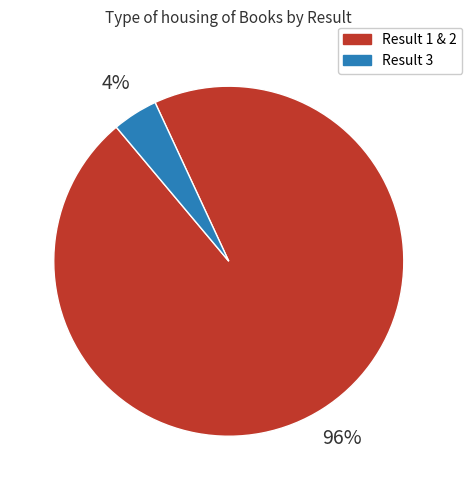

How many segments does this pie chart have?

2